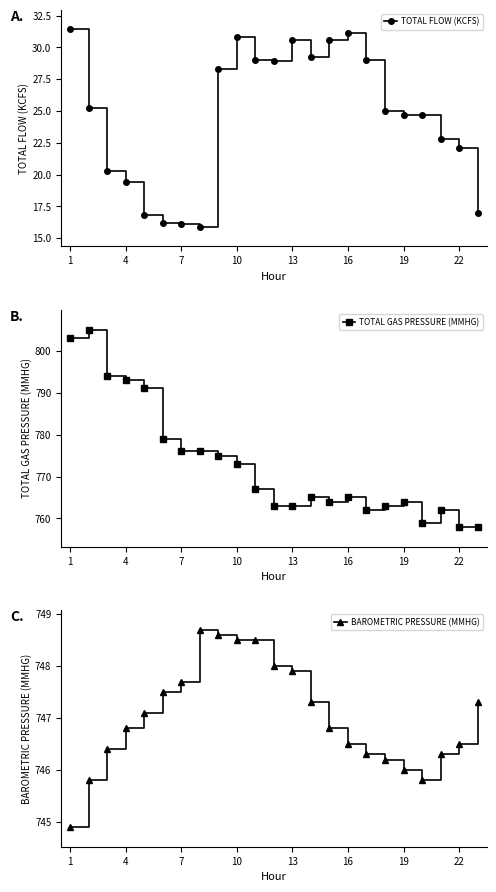

Is it true that BAROMETRIC PRESSURE (MMHG) equals 744.9 at 1?

True